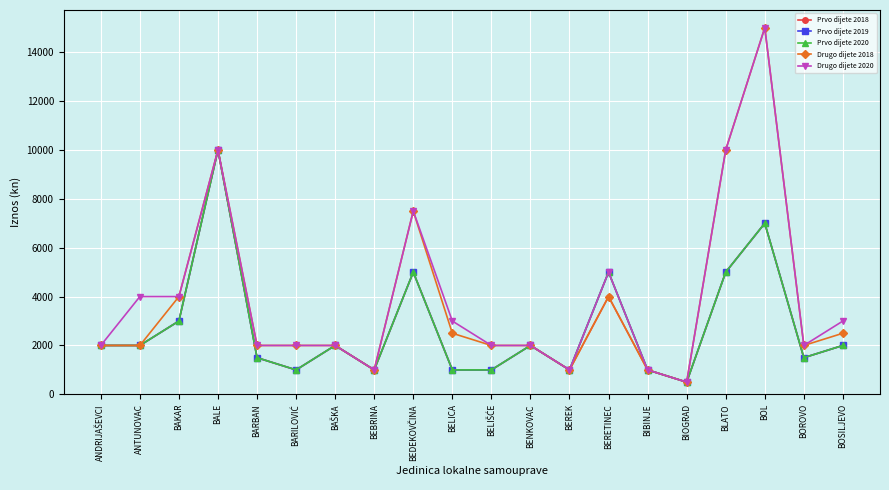

Rank the series at BELICA from lowest to highest value.

Prvo dijete 2018, Prvo dijete 2019, Prvo dijete 2020, Drugo dijete 2018, Drugo dijete 2020